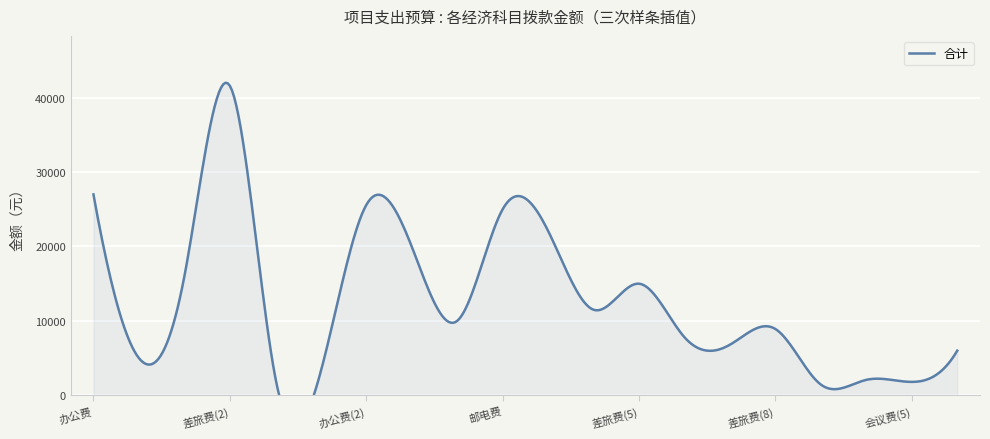

Which series changed the most between 办公费 and 会议费(4)?

合计